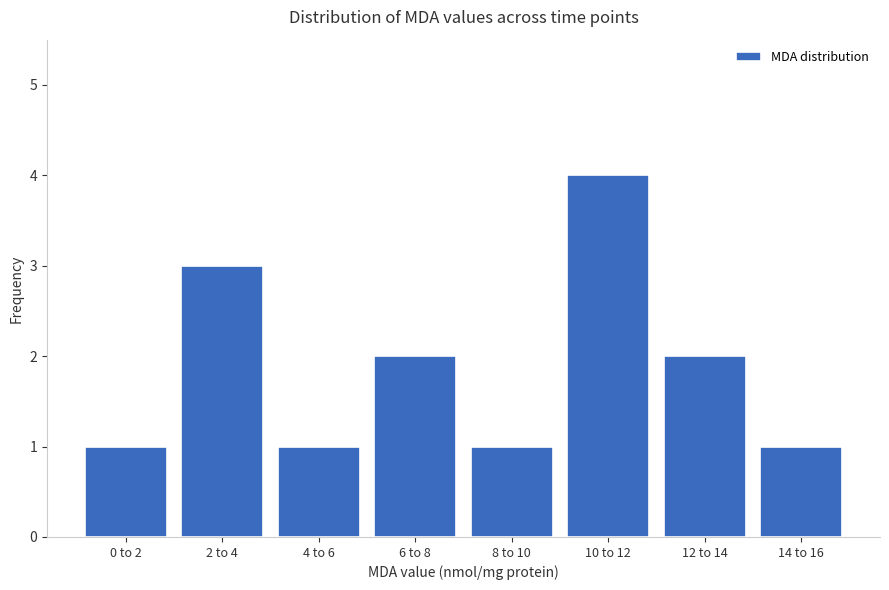

Reading left to right, transcribe all the data shown in this chart.

0 to 2=1	2 to 4=3	4 to 6=1	6 to 8=2	8 to 10=1	10 to 12=4	12 to 14=2	14 to 16=1